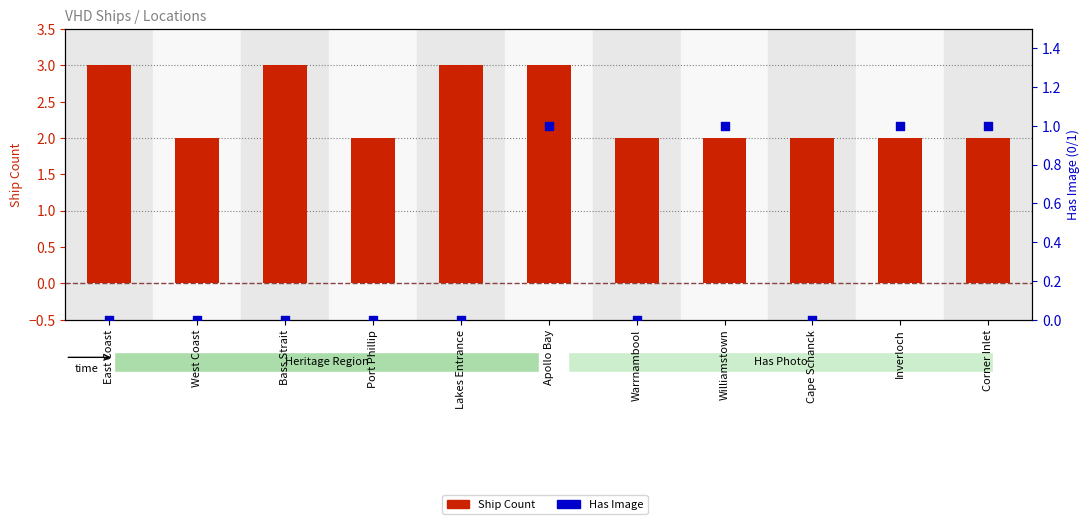

At which category is the sum across all series the highest?

Apollo Bay